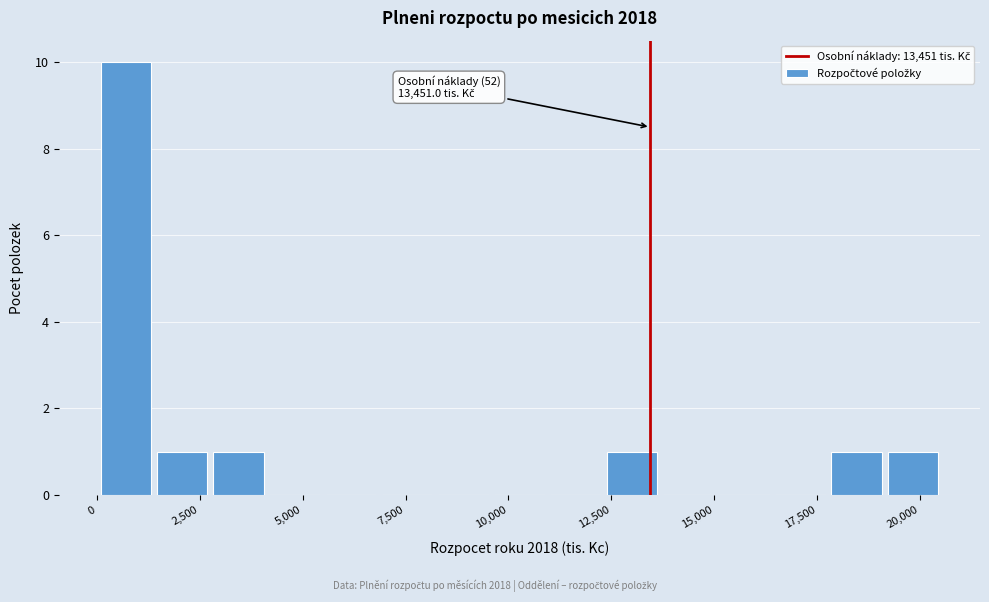

Around what value on the x-axis is the tallest bar? Give the approximate position of its centre, as read against the axis.

500